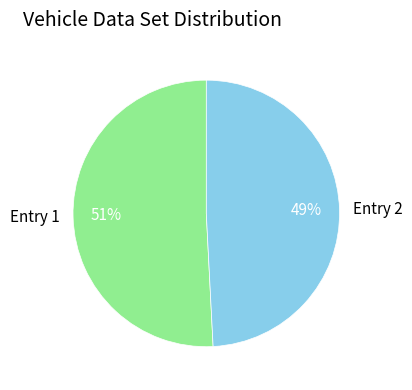

To the nearest percent, what percentage of the pie is Entry 1?

51%